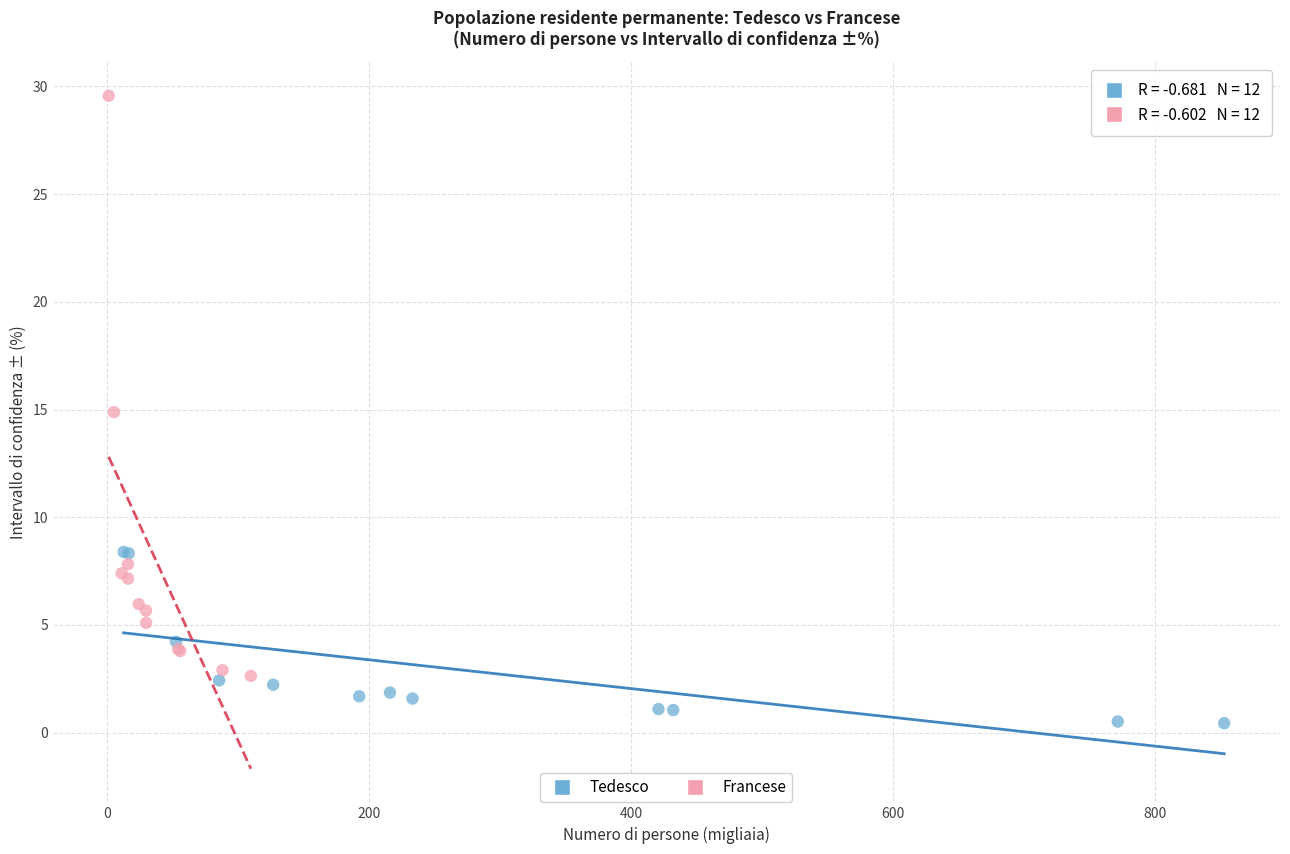

Which series reaches the maximum Y coordinate?

Francese